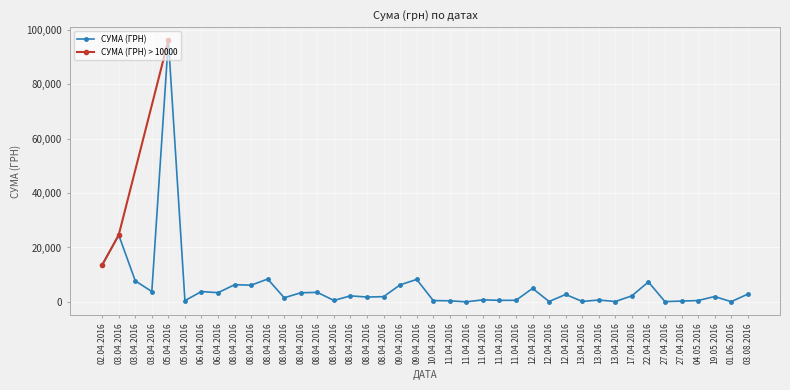

What is the minimum value shown in the chart?

22.5